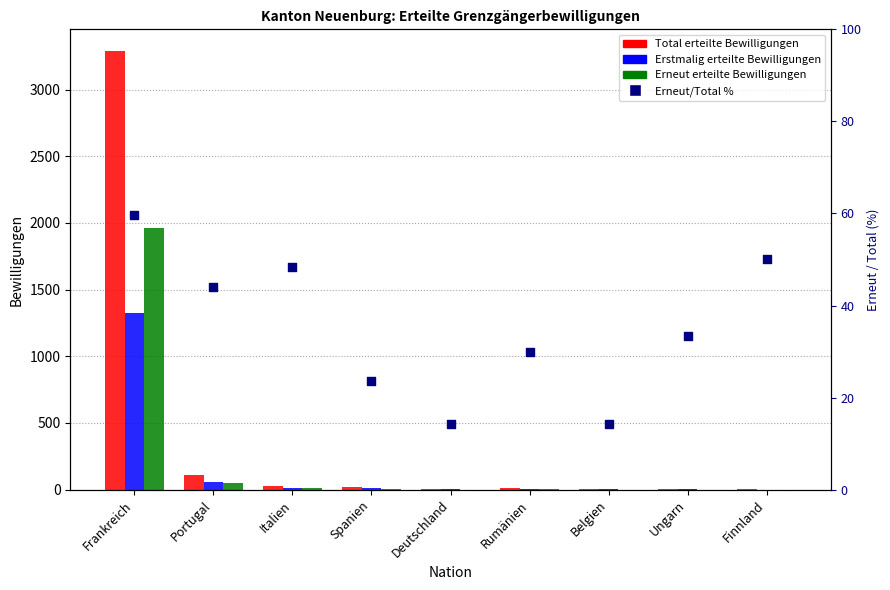

At how many categories does at least one series exceed 334?

1